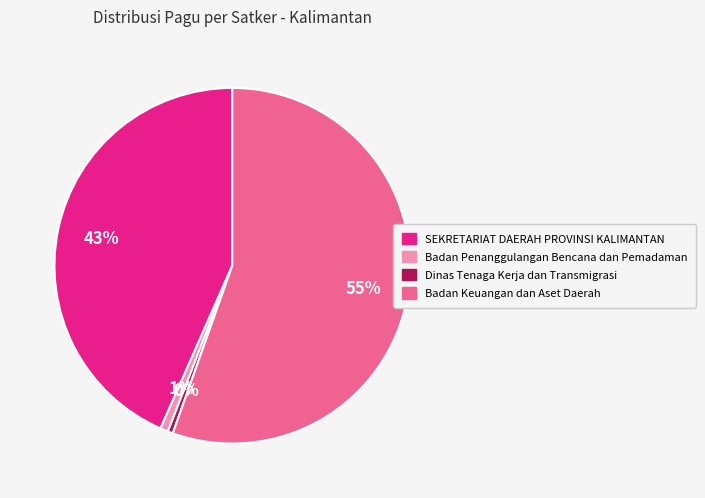

Count the number of slices in the pie.

4